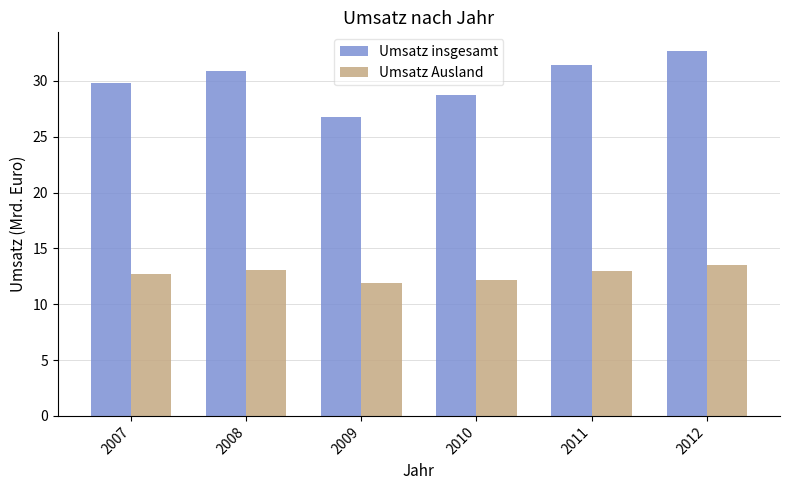

What is the value of the Umsatz Ausland bar at the 4th from the left?

12.2